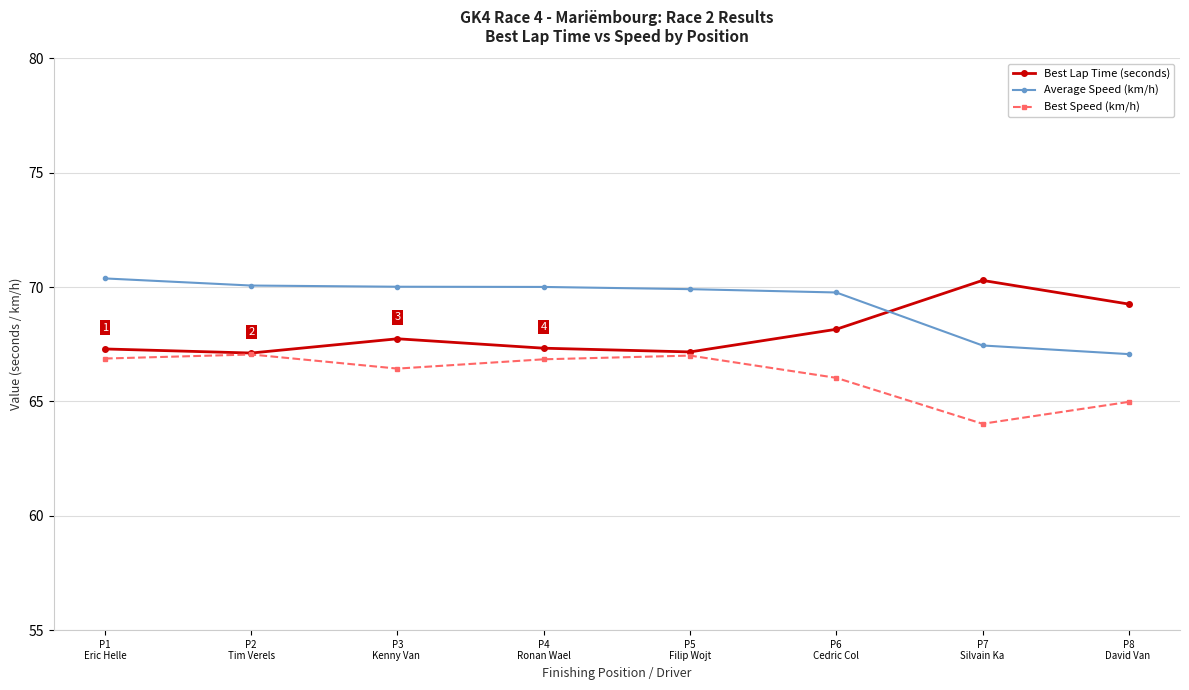

At which category does the chart reach its minimum across all series?

P7
Silvain Ka